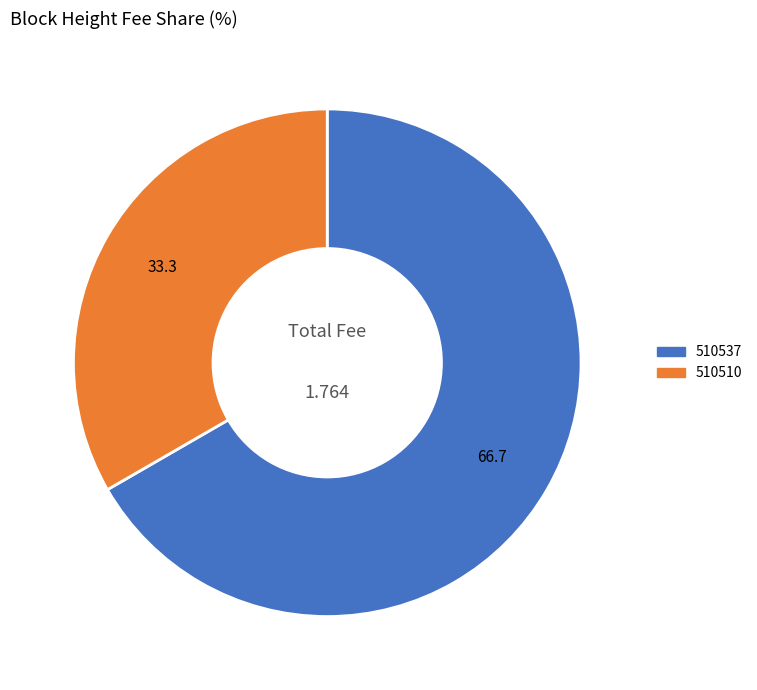

Which slice is the largest?

510537